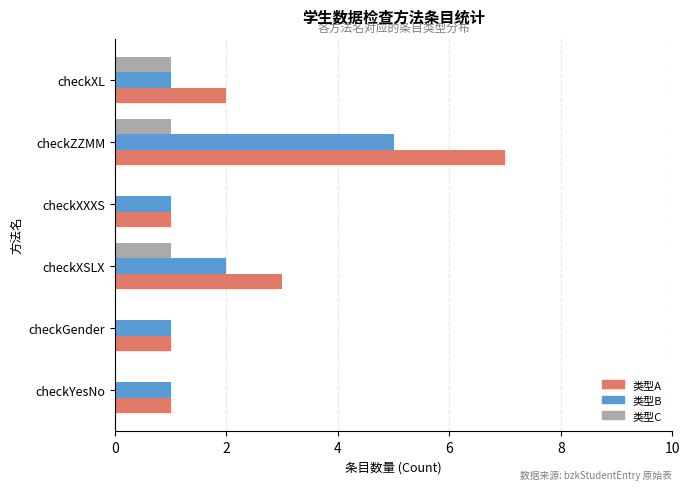

True or false: 类型A has a value of 0 at checkXXXS.

False